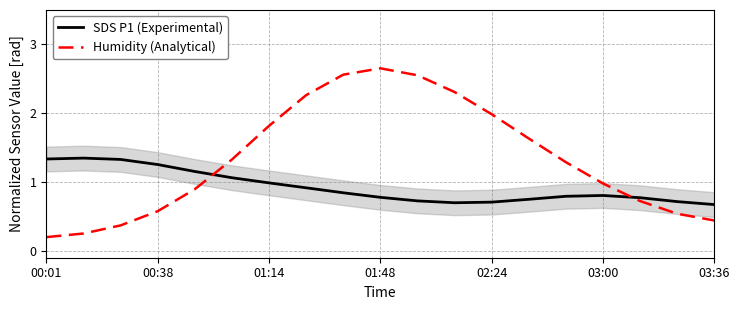

Is it true that Humidity (Analytical) equals 2.3 at 11?

True